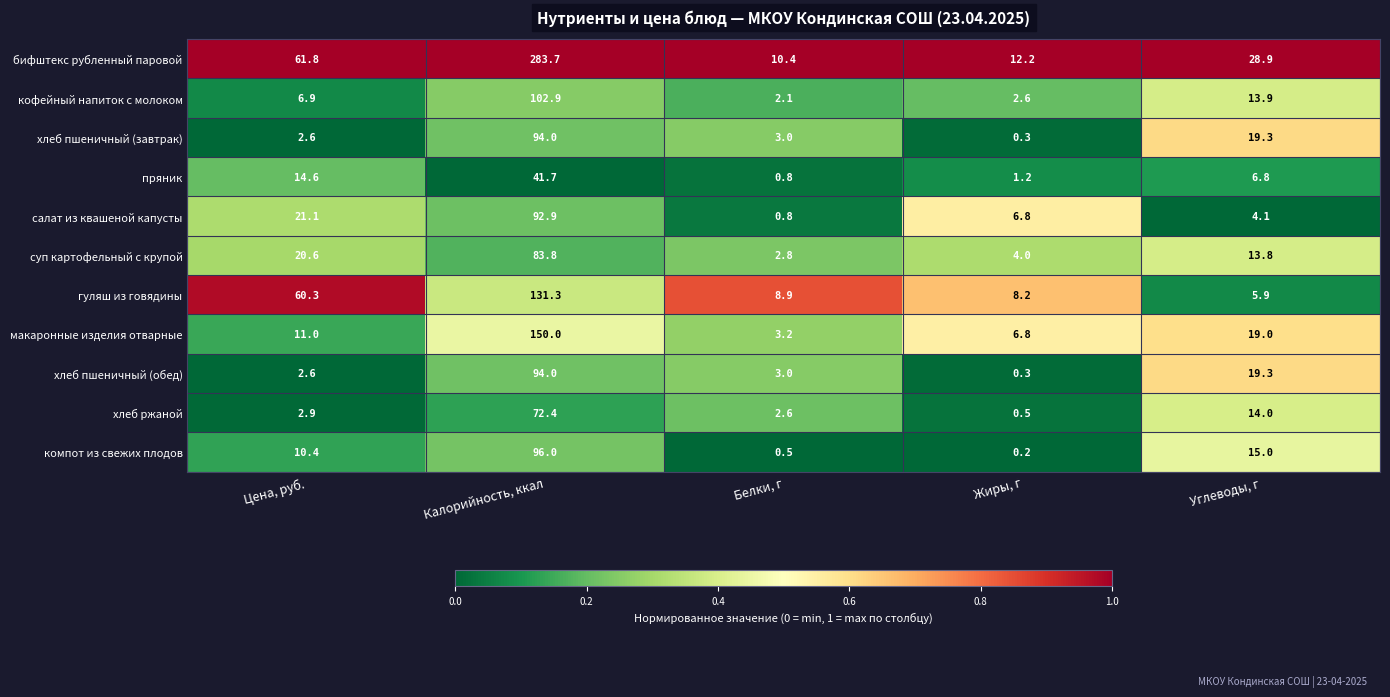

At which category does the chart reach its minimum across all series?

Жиры, г